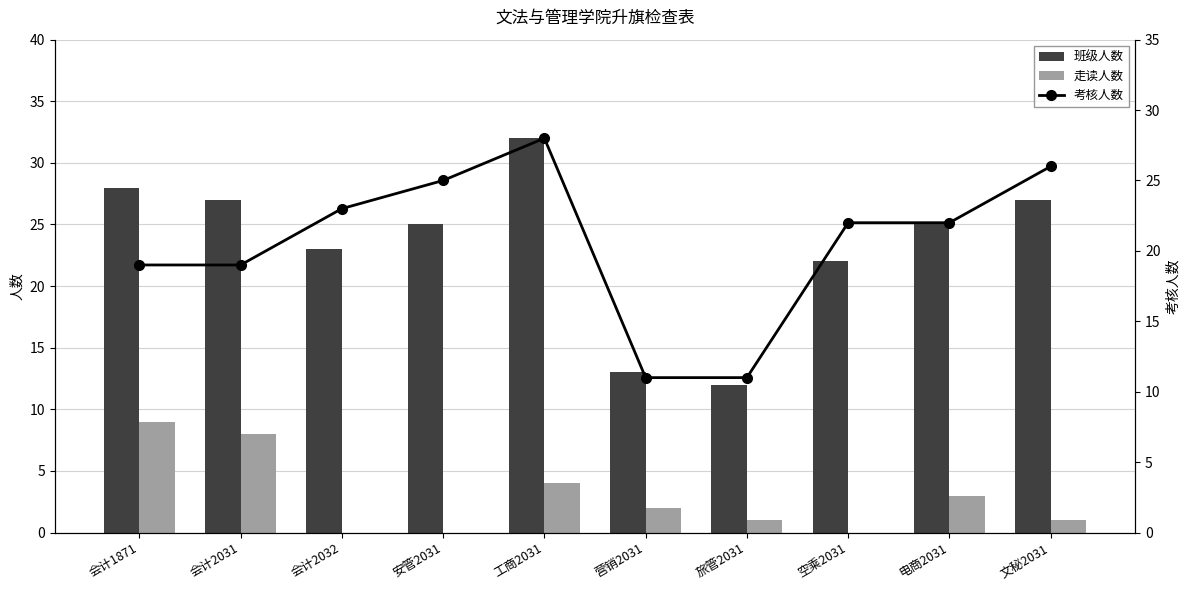

Reading left to right, what are all the values shown in this chart?

班级人数: 28	27	23	25	32	13	12	22	25	27
走读人数: 9	8	0	0	4	2	1	0	3	1
考核人数: 19	19	23	25	28	11	11	22	22	26